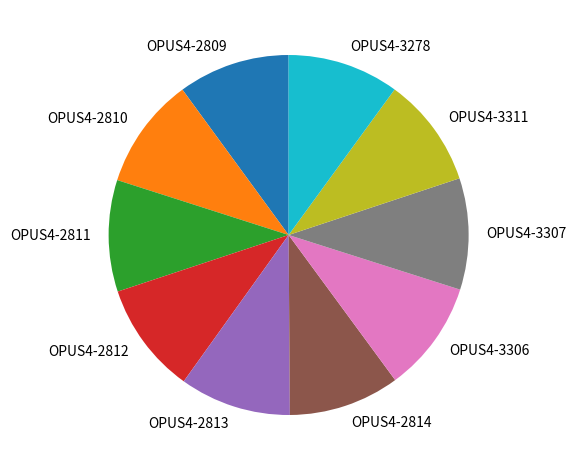

True or false: OPUS4-3306 accounts for 10% of the total.

True